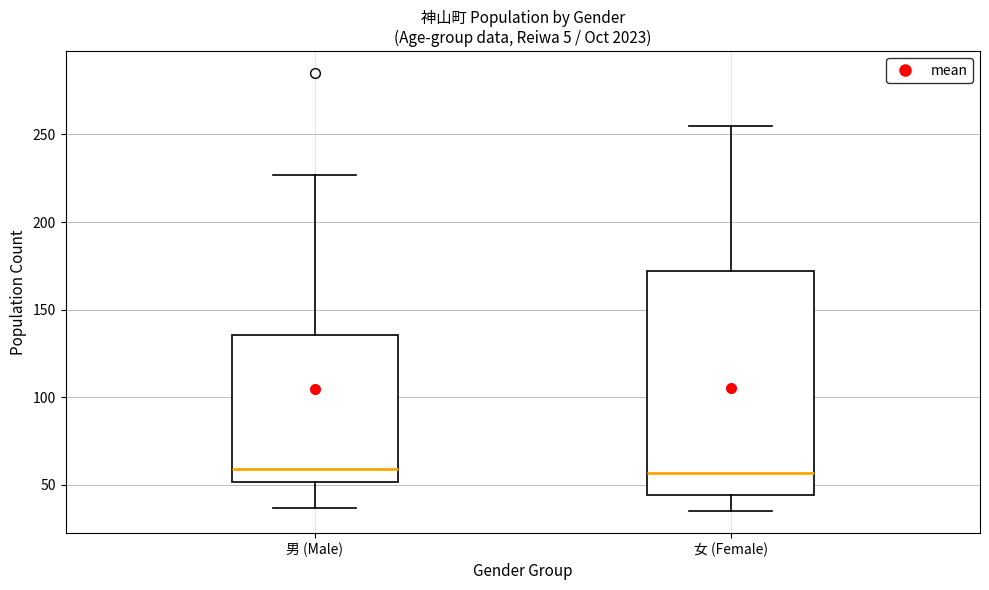

Where does the median line of the box for 女 (Female) sit on the y-axis? The values are not printed on the chart, so give them approximately, as read against the axis.

55